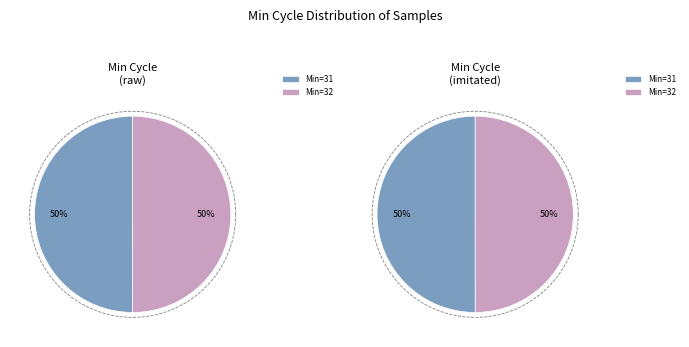

Which category has the biggest portion of the pie?

31